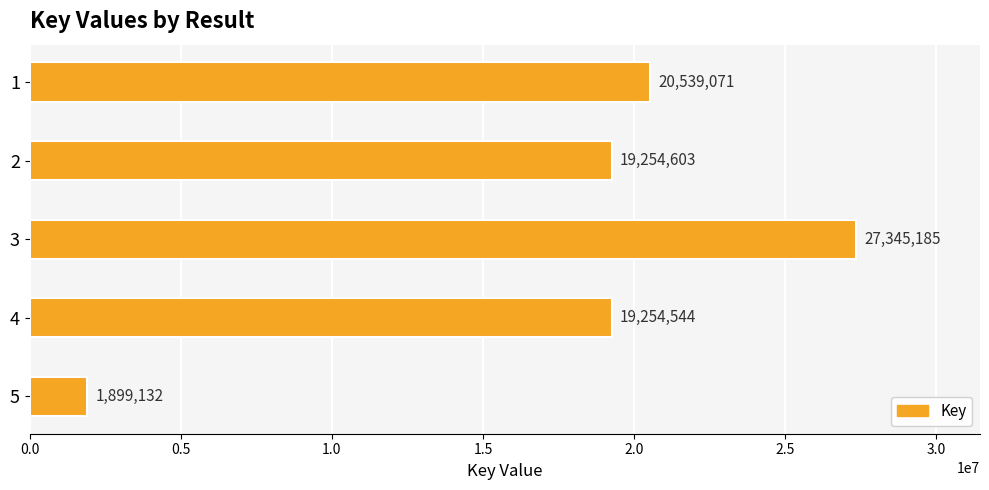

Rank the categories by value from lowest to highest.

5, 4, 2, 1, 3